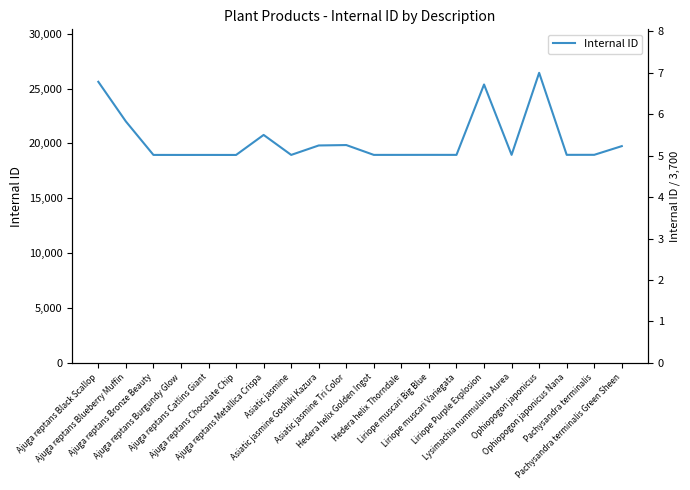

What is the label of the 9th point from the right?

Hedera helix Thorndale